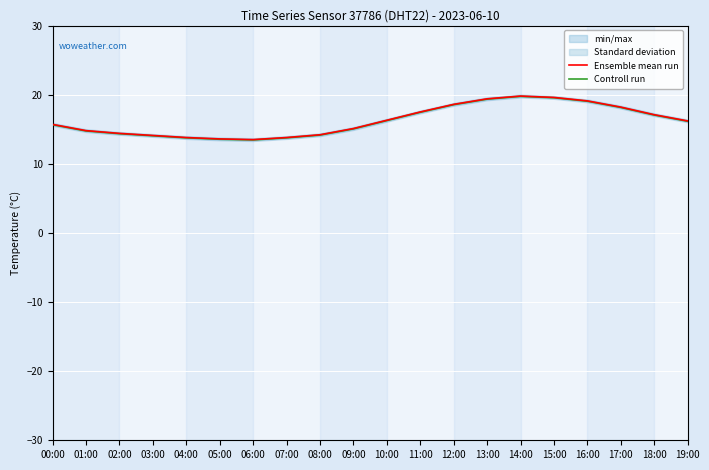

Between 09:00 and 15:00, which series saw the biggest shift?

Ensemble mean run